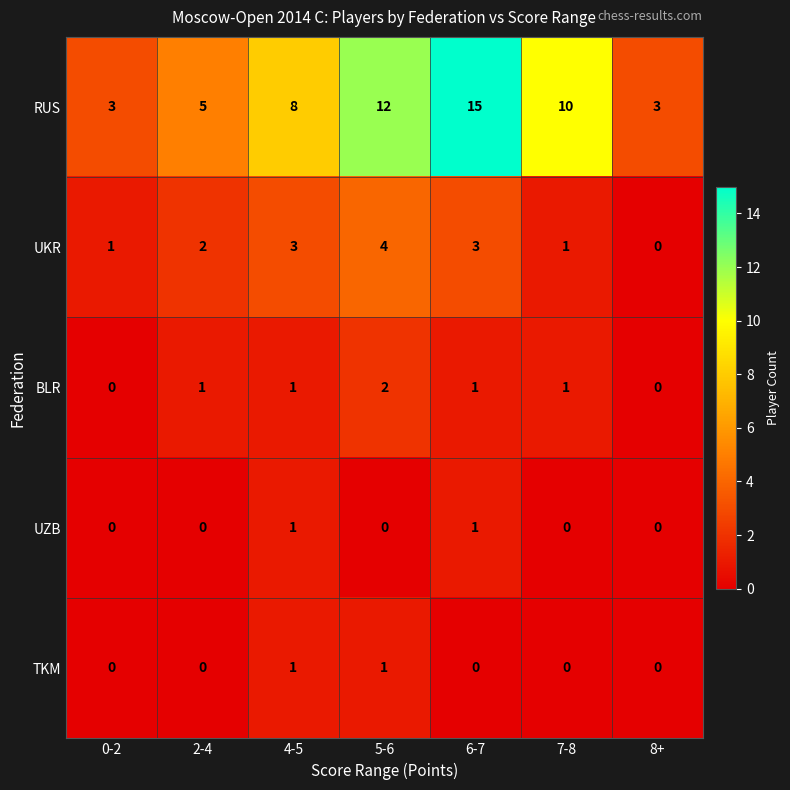

Which label corresponds to the largest value in the chart?

6-7